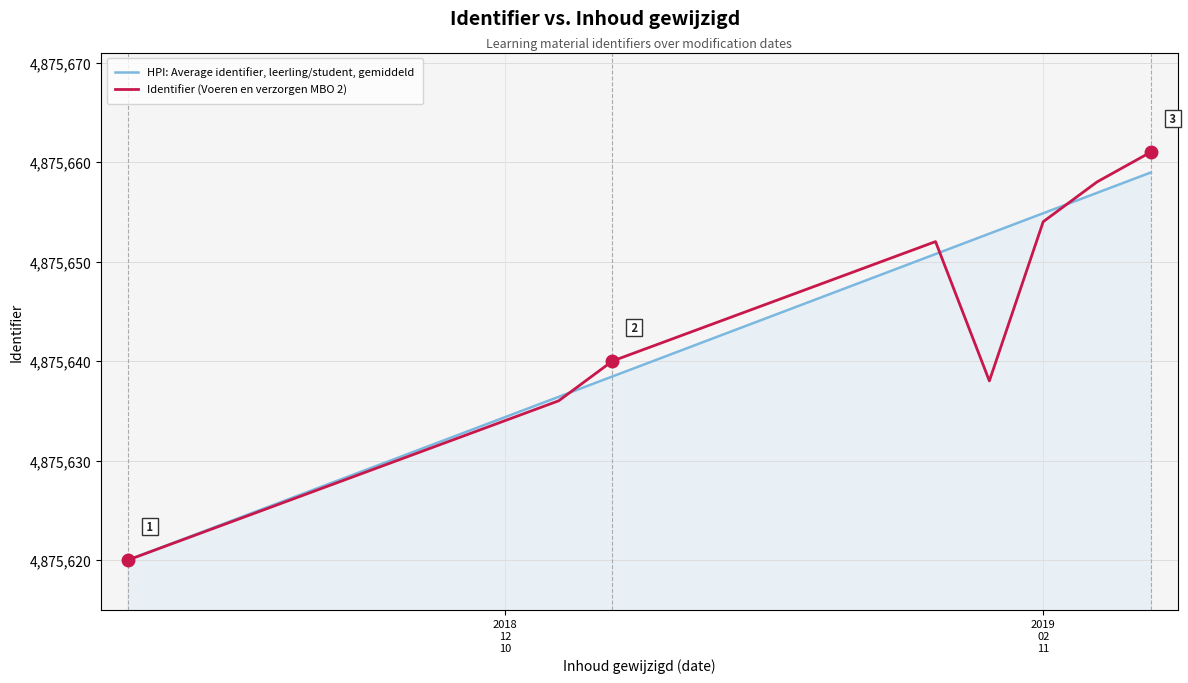

List the series in order of their peak value, highest first.

Identifier (Voeren en verzorgen MBO 2), HPI: Average identifier, leerling/student, gemiddeld